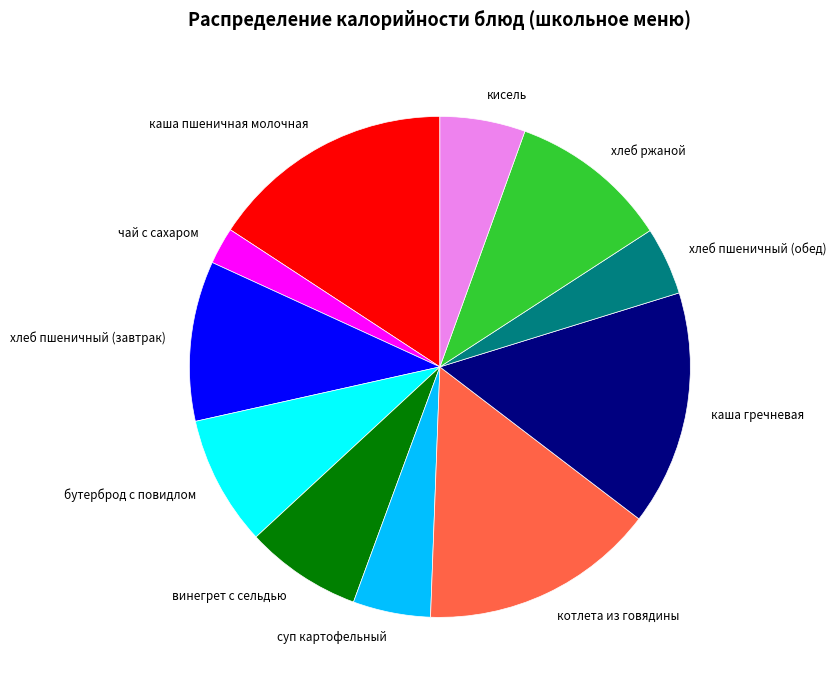

The котлета из говядины slice represents 4% of the pie. True or false?

False